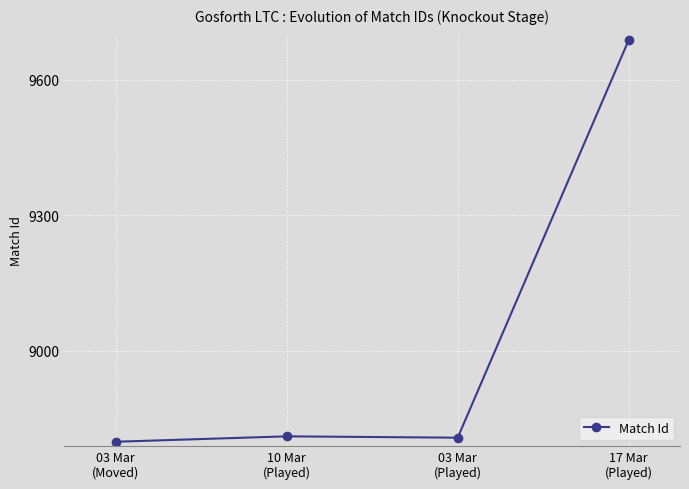

How many lines are shown in the chart?

1